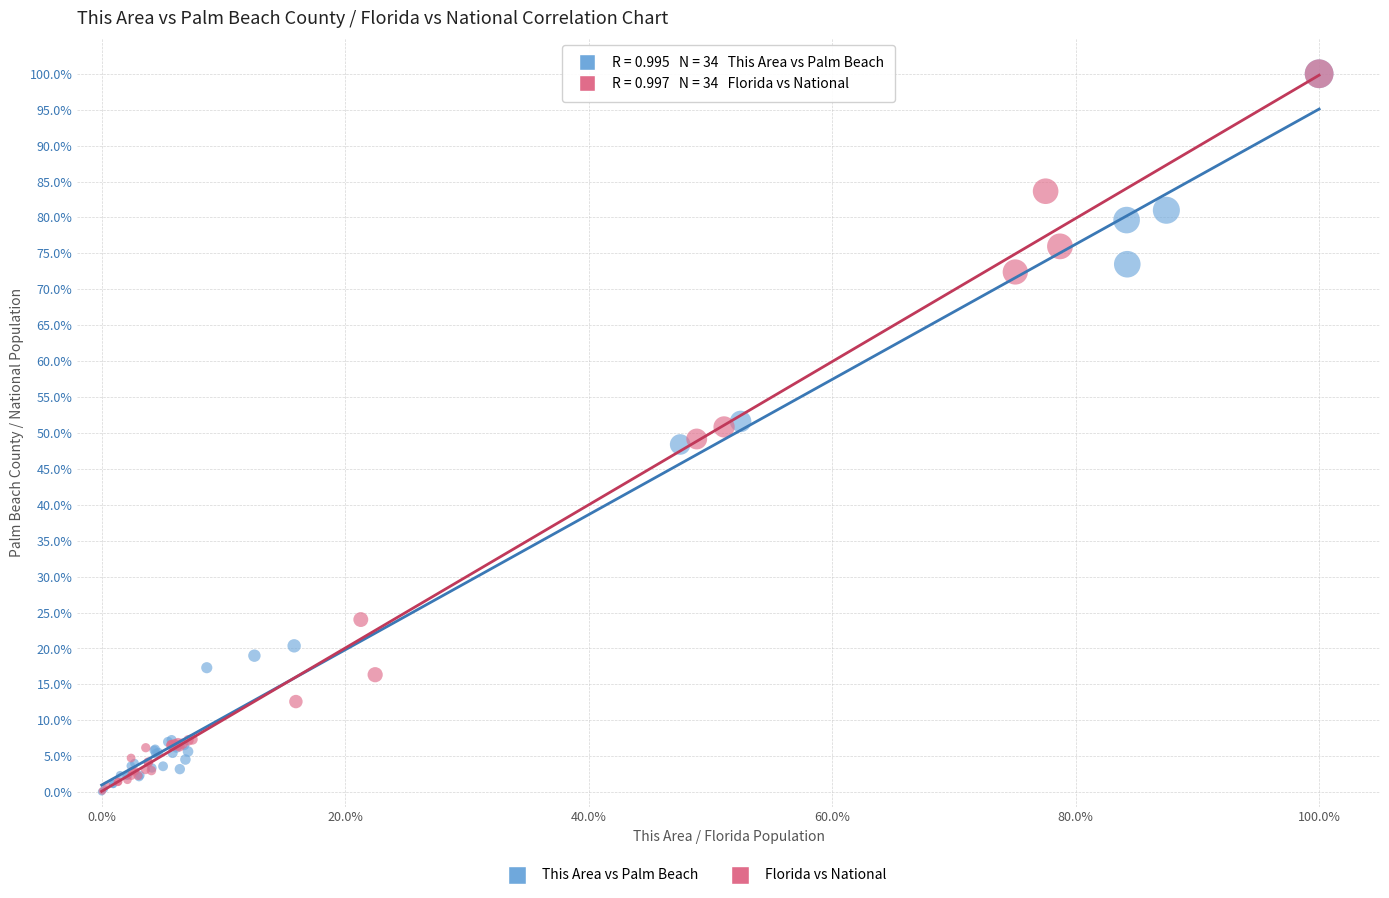

Which series has the widest spread of Y values?

This Area vs Palm Beach